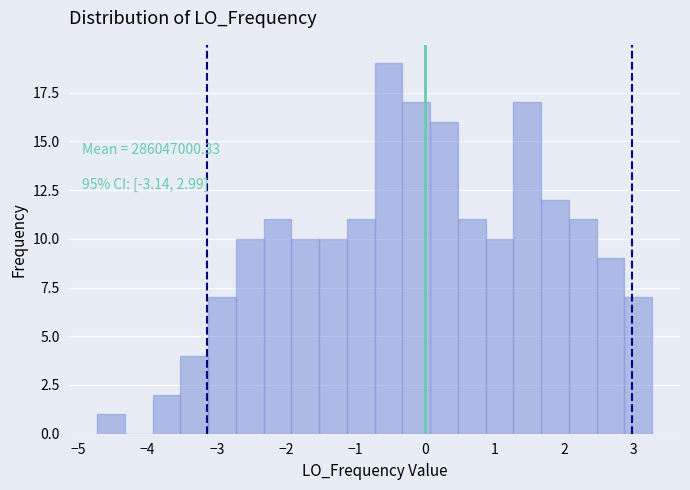

Which range on the x-axis has the tallest bar?

-0.7 to -0.3